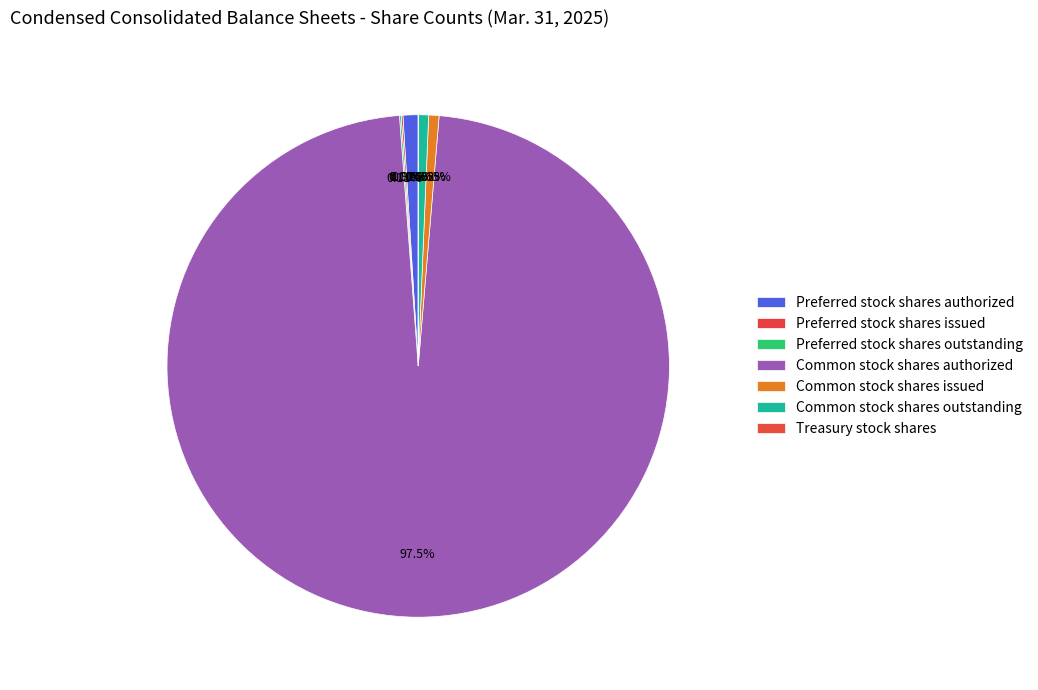

Which category has the smallest portion of the pie?

Treasury stock shares